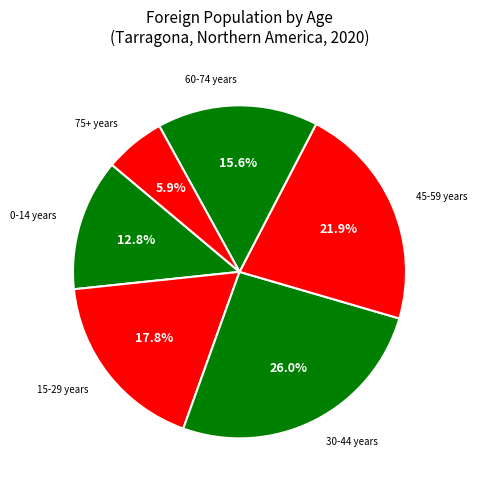

What is the total percentage of 30-44 years and 60-74 years?

41.6%